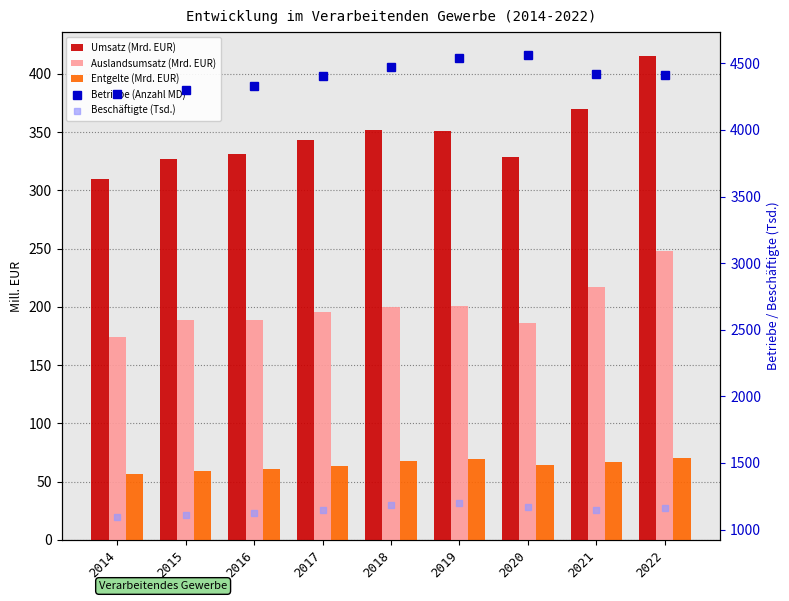

What is the value of the Auslandsumsatz (Mrd. EUR) bar at the 8th from the left?

216.8